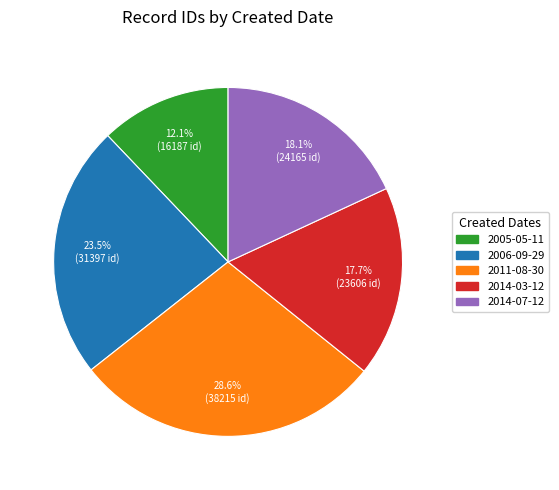

Approximately how many times larger is the value at 2014-03-12 compared to 2011-08-30?

0.6